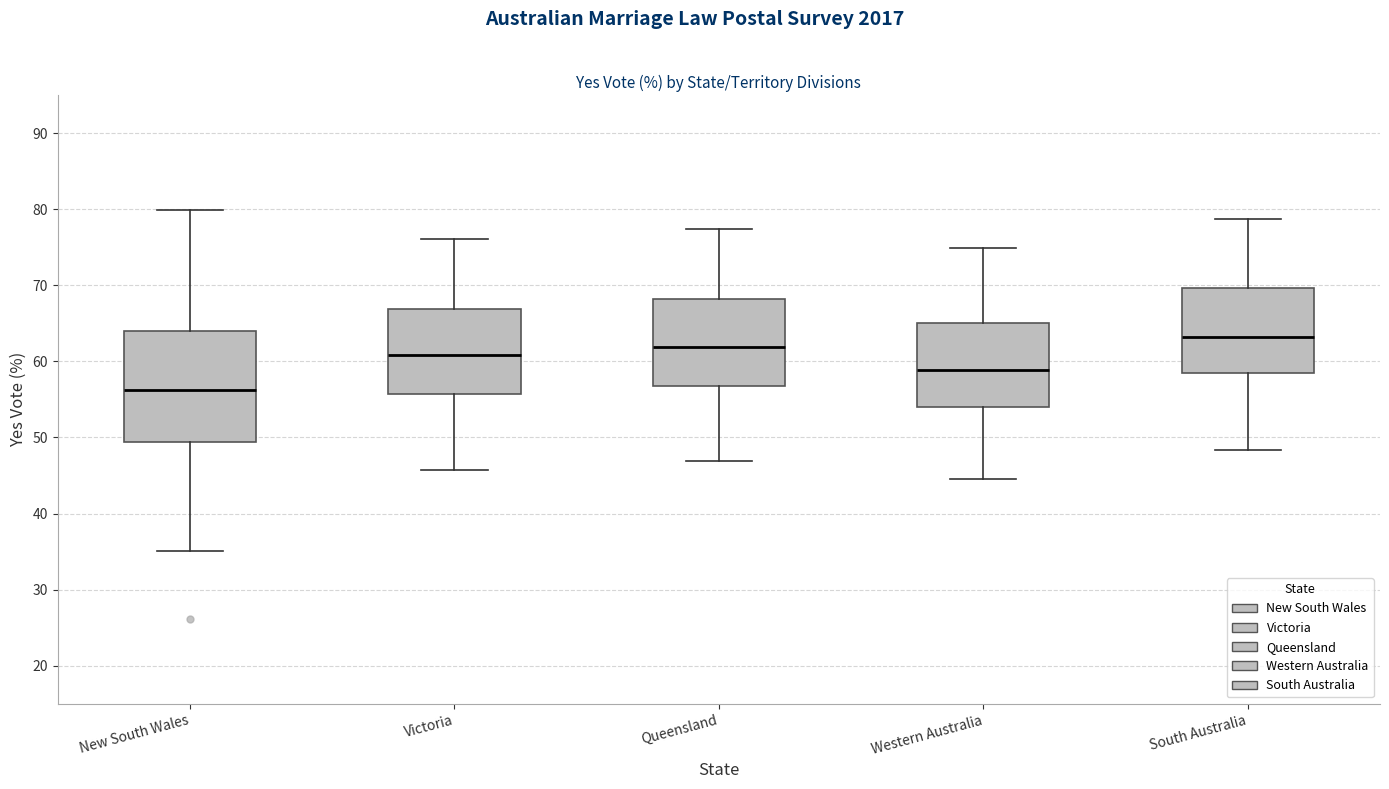

Where is the upper edge of the box for South Australia on the y-axis? The values are not printed on the chart, so give them approximately, as read against the axis.

70